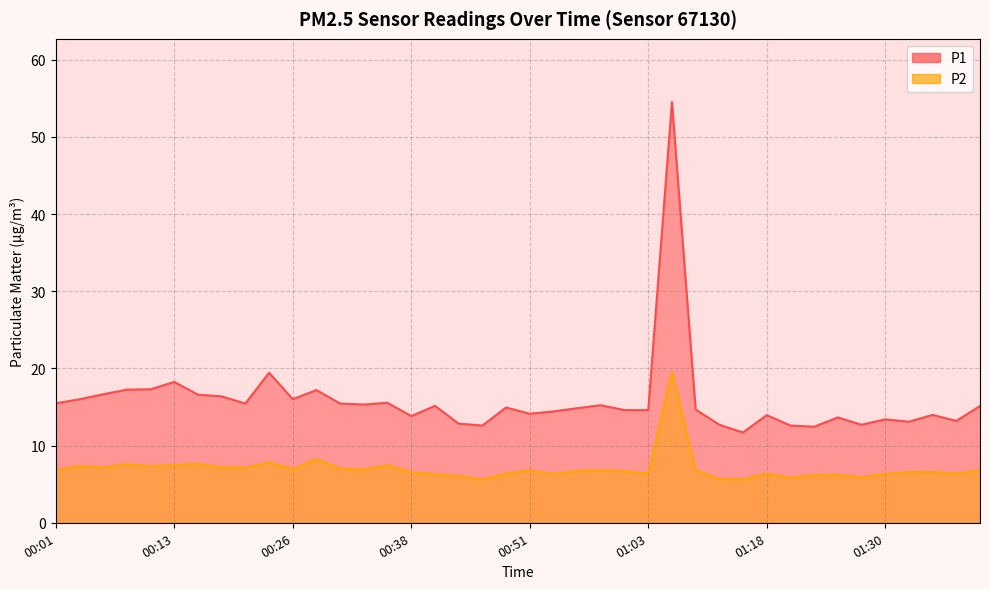

List the series in order of their overall mean, highest first.

P1, P2